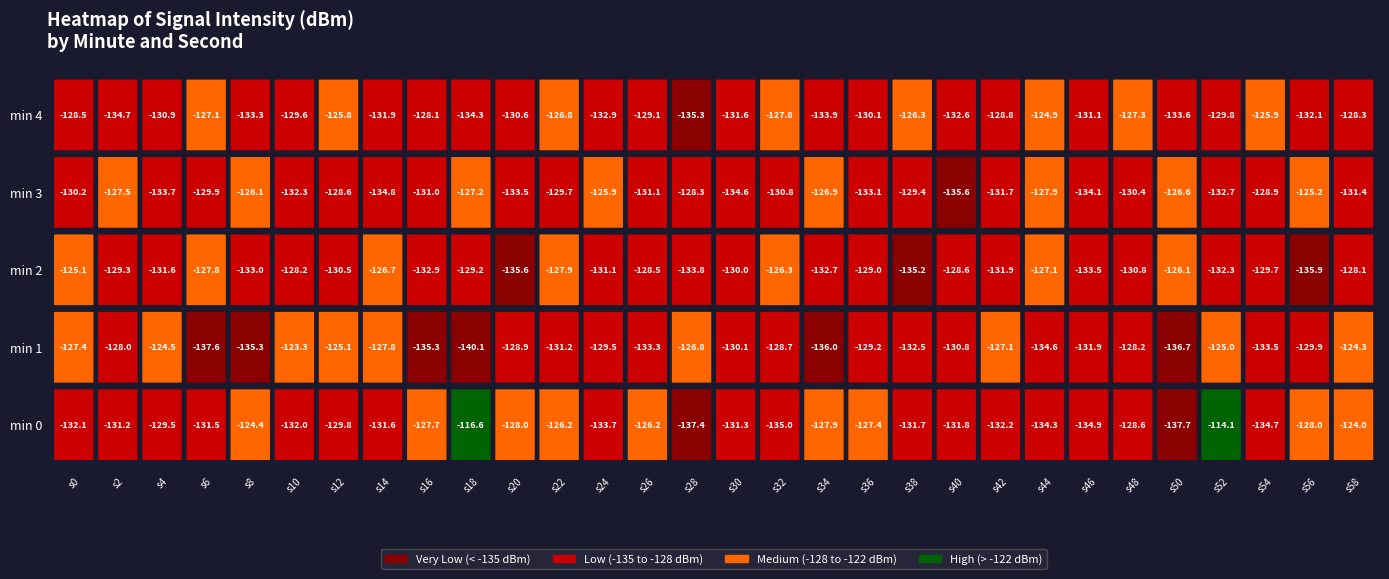

What is the sum of the 0 values at 3 and 25?

-269.1